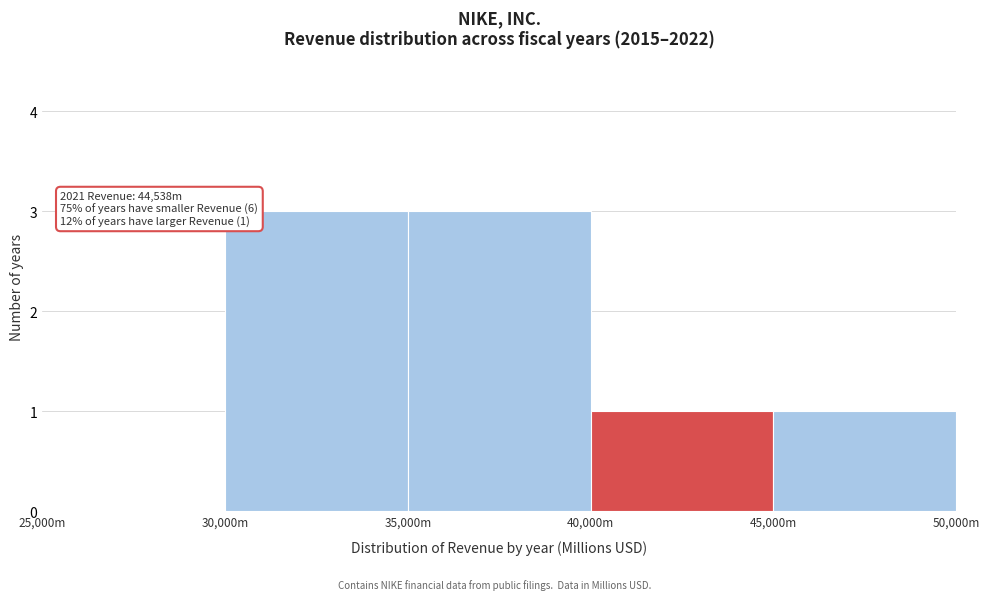

Reading left to right, transcribe all the data shown in this chart.

25,000m=0	30,000m=3	35,000m=3	40,000m=1	45,000m=1